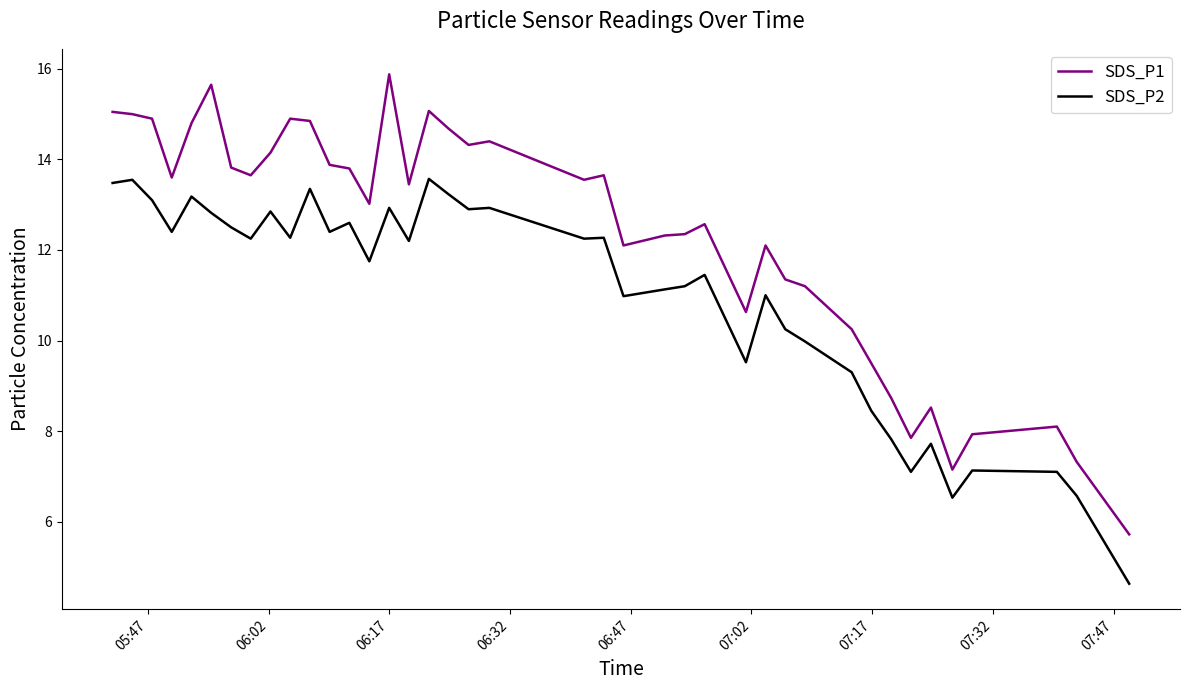

What is the minimum value shown in the chart?

4.6